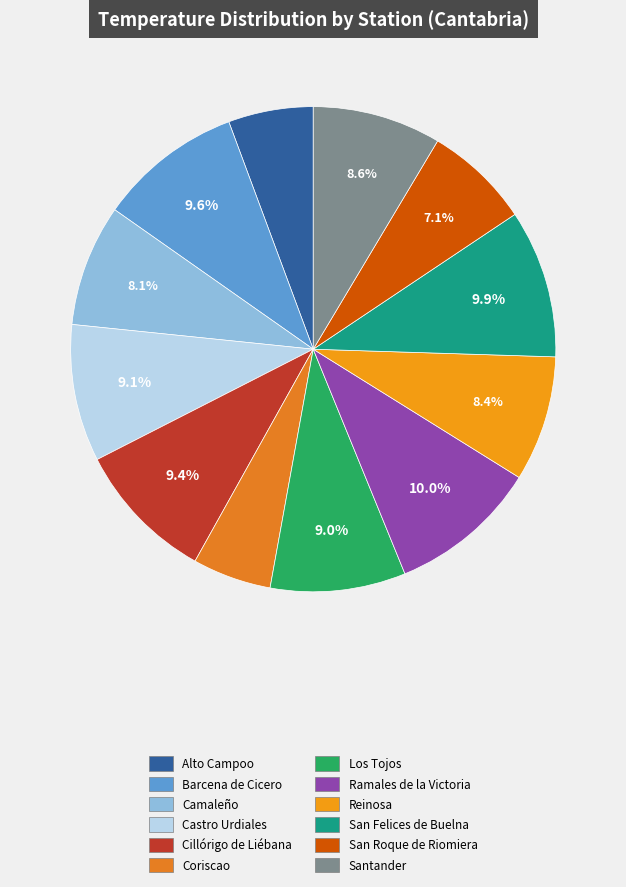

True or false: Barcena de Cicero accounts for 10% of the total.

True